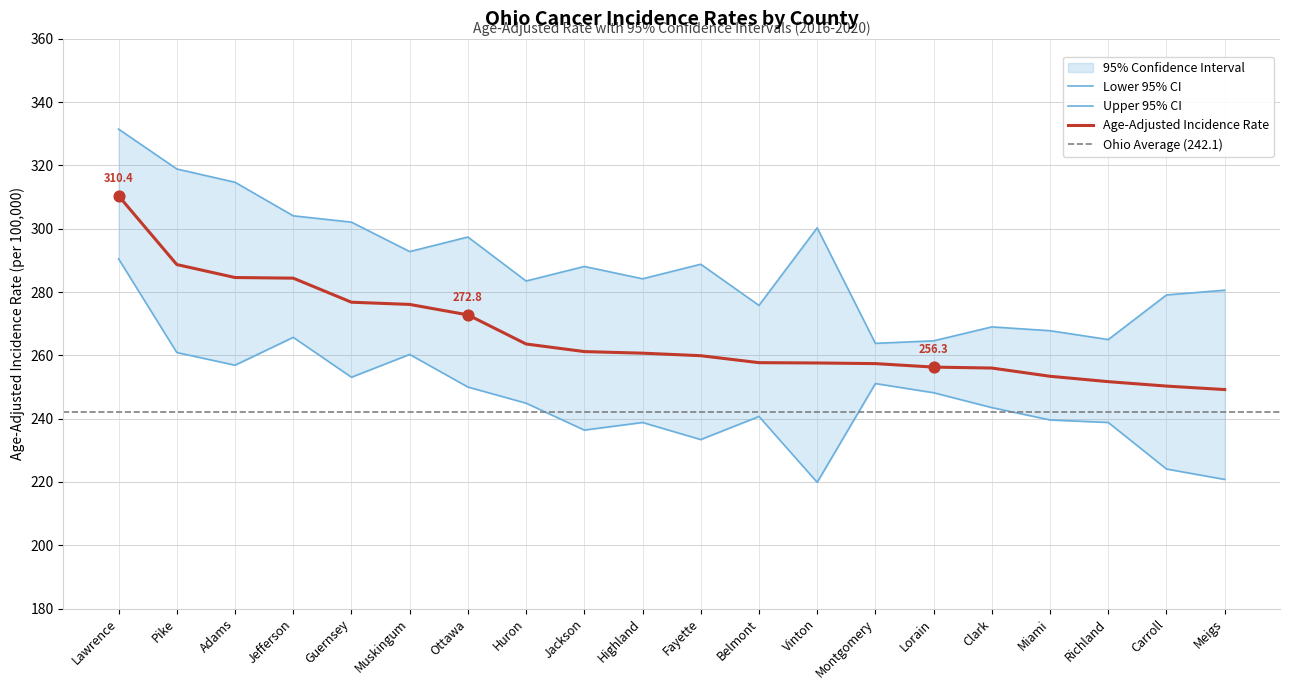

Which series has the largest total across all categories?

Upper 95% CI